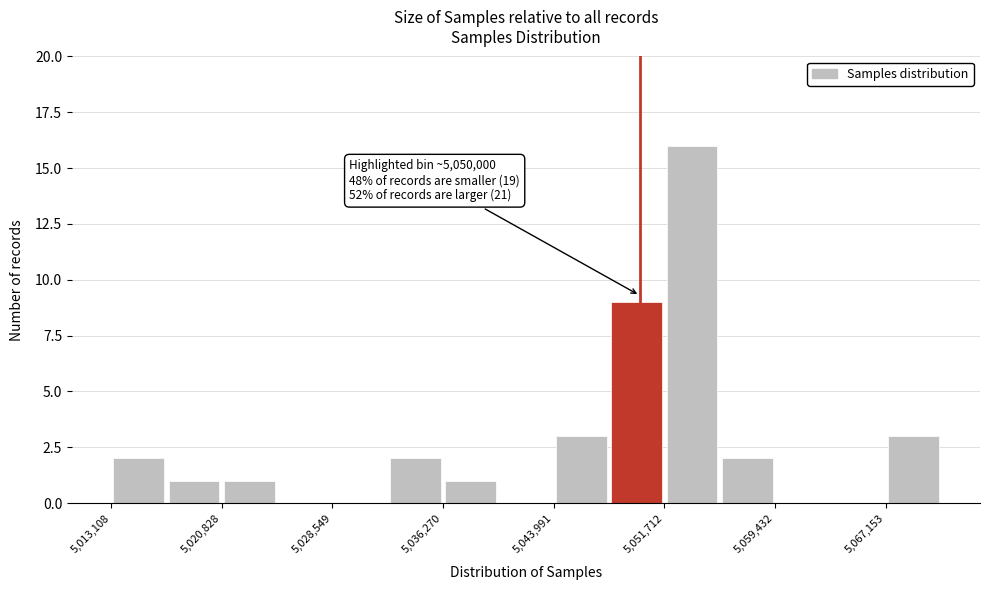

Around what value on the x-axis is the tallest bar? Give the approximate position of its centre, as read against the axis.

5054000